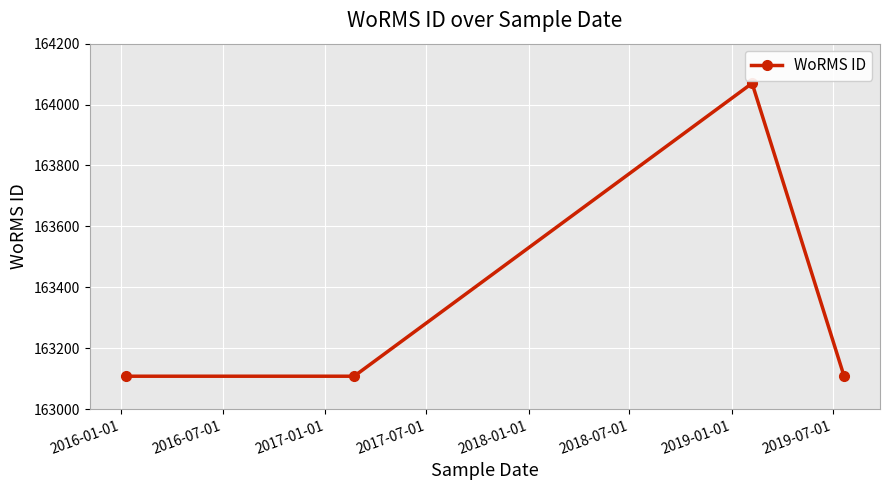

Reading left to right, transcribe all the data shown in this chart.

163108	163108	164070	163108